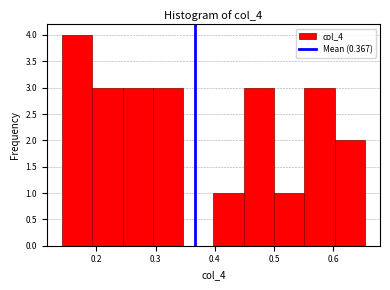

Reading left to right, transcribe this chart: for each bar, give the range it covers on the x-axis and its height. Neither the bar edges nor the heights are printed on the chart, so give them approximately, as read against the axes.

0.14 to 0.19: 4
0.19 to 0.24: 3
0.24 to 0.30: 3
0.30 to 0.35: 3
0.35 to 0.40: 0
0.40 to 0.45: 1
0.45 to 0.50: 3
0.50 to 0.55: 1
0.55 to 0.60: 3
0.60 to 0.65: 2